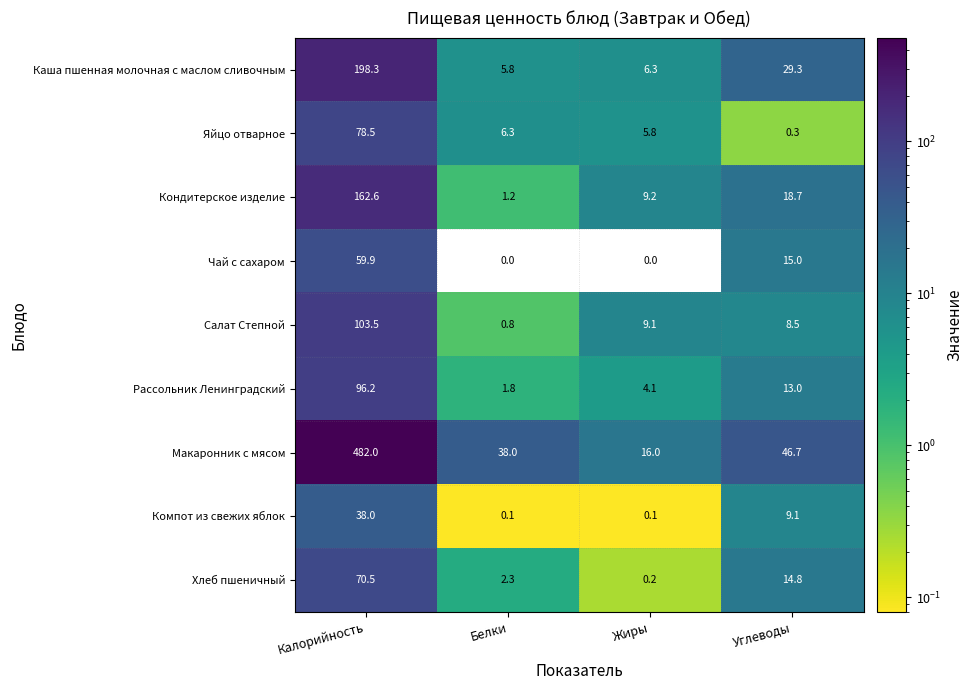

What is the difference between the maximum and minimum values in the Хлеб пшеничный series?

70.3